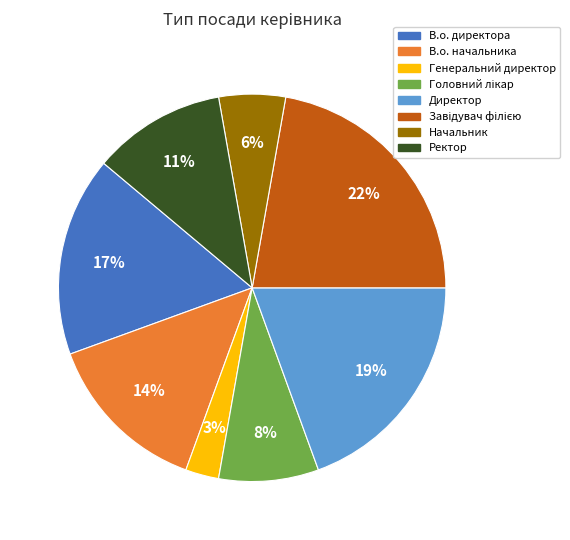

Which category has the smallest portion of the pie?

Генеральний директор